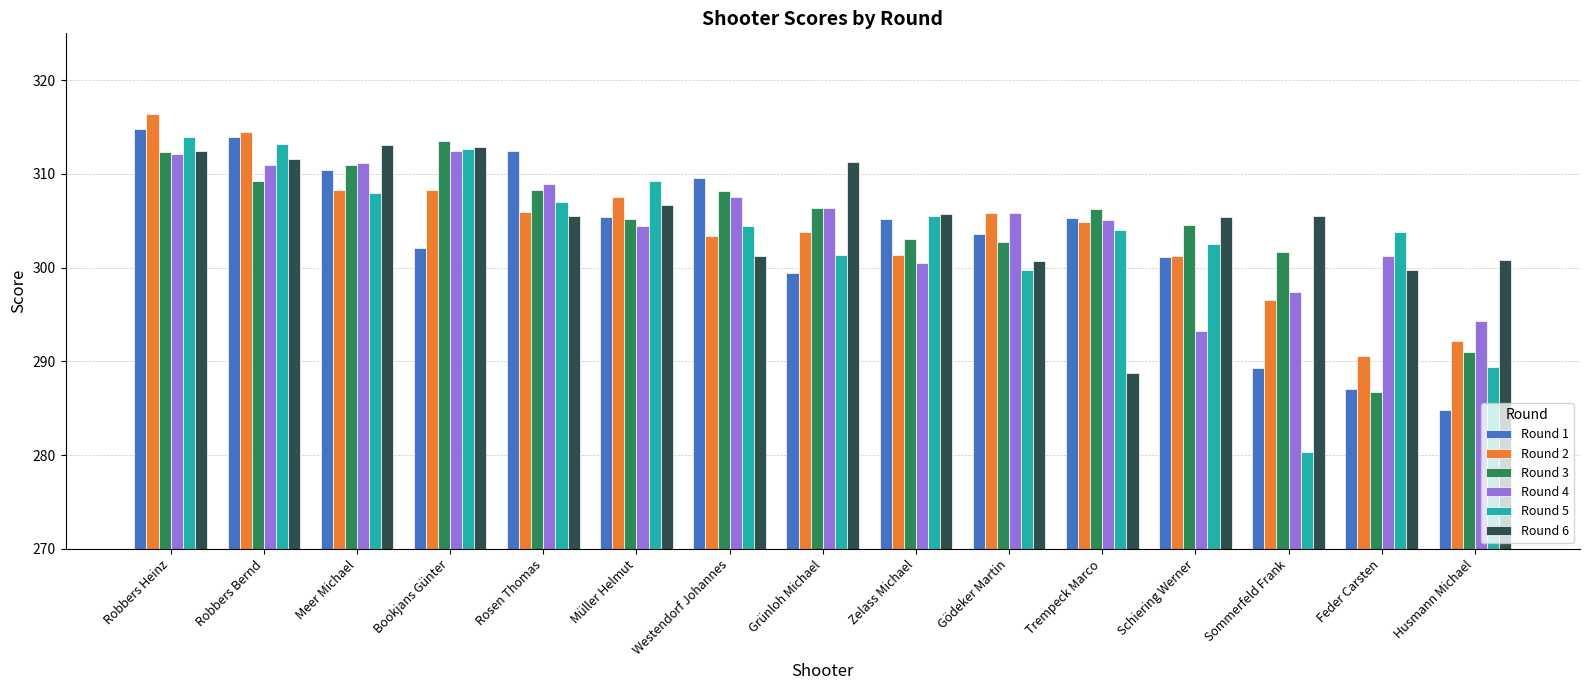

At which label does Round 6 reach its minimum?

Trempeck Marco